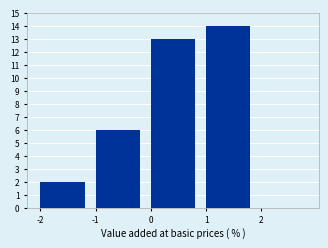

How tall is the bar that spans -2 to -1 on the x-axis? The values are not printed on the chart, so give them approximately, as read against the axis.

2